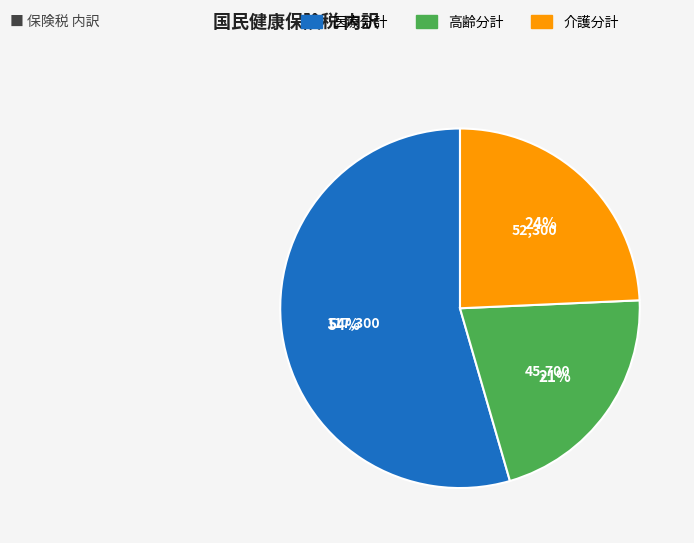

To the nearest percent, what percentage of the pie is 介護分計?

24%